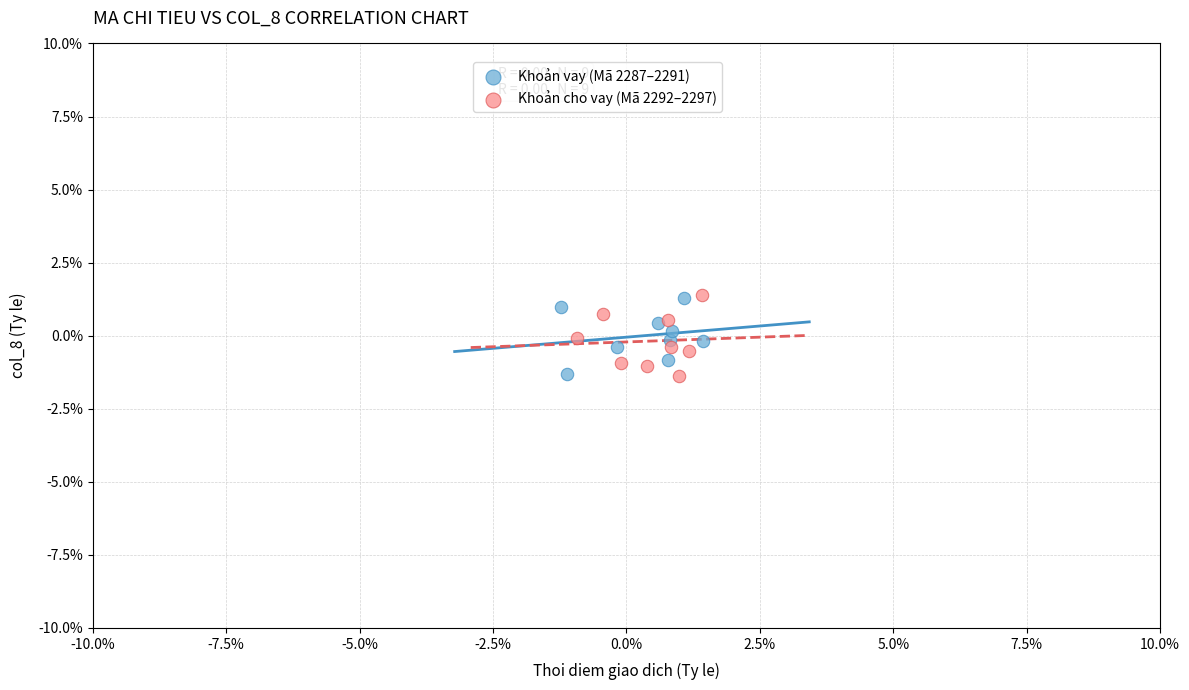

What are all the series names shown in the legend?

Khoản vay (Mã 2287–2291), Khoản cho vay (Mã 2292–2297)